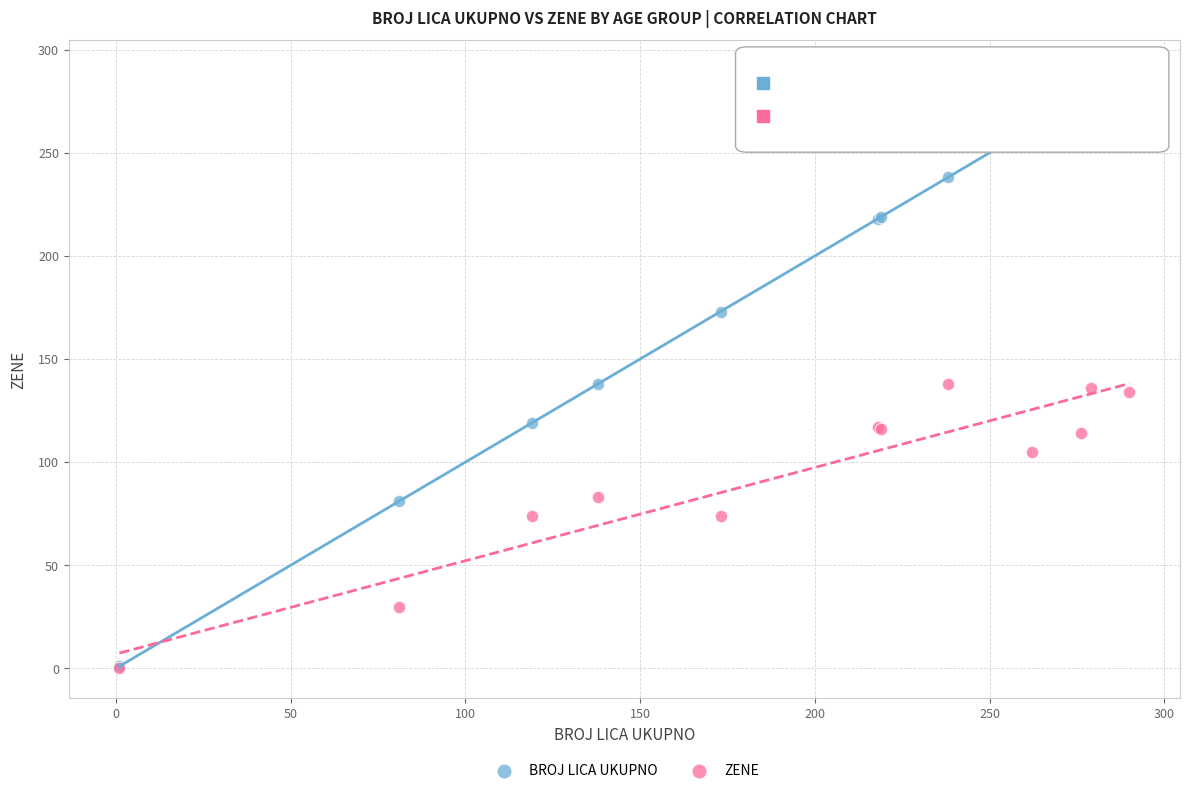

Which series has the widest spread of Y values?

BROJ LICA UKUPNO